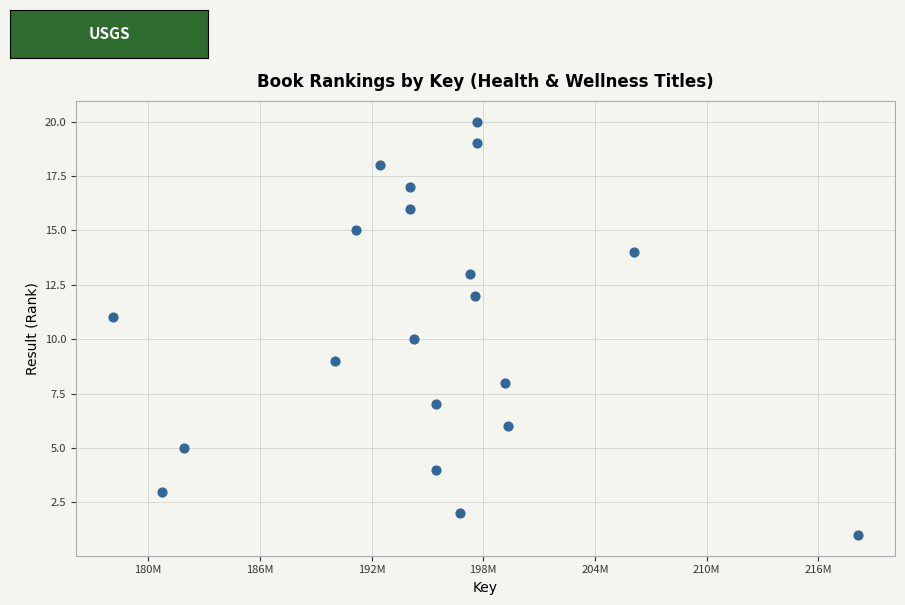

What is the range of X values (max minus min)?

39996710